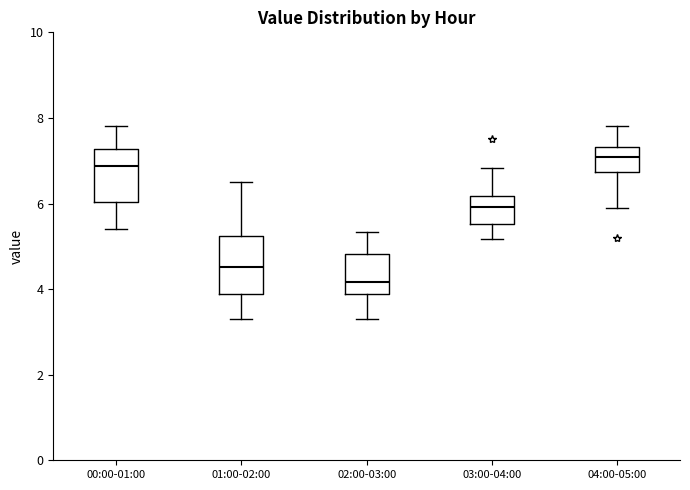

Reading left to right, transcribe this box plot: for each box, give where its median line is, the range the box spans, and where its two whiskers end, as read against the y-axis. The values are not printed on the chart, so give them approximately, as read against the axis.

00:00-01:00: median 6.8, box 6.0 to 7.2, whiskers 5.4 to 7.8
01:00-02:00: median 4.6, box 3.8 to 5.2, whiskers 3.4 to 6.6
02:00-03:00: median 4.2, box 3.8 to 4.8, whiskers 3.4 to 5.4
03:00-04:00: median 6.0, box 5.6 to 6.2, whiskers 5.2 to 6.8
04:00-05:00: median 7.0, box 6.8 to 7.4, whiskers 6.0 to 7.8